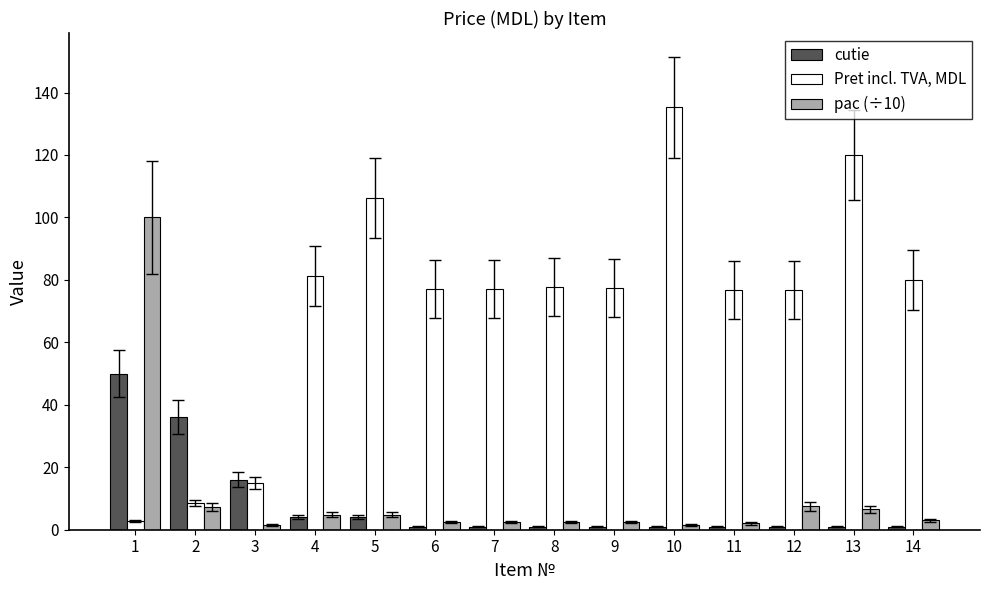

Where does the Pret incl. TVA, MDL series first go above 77?

4